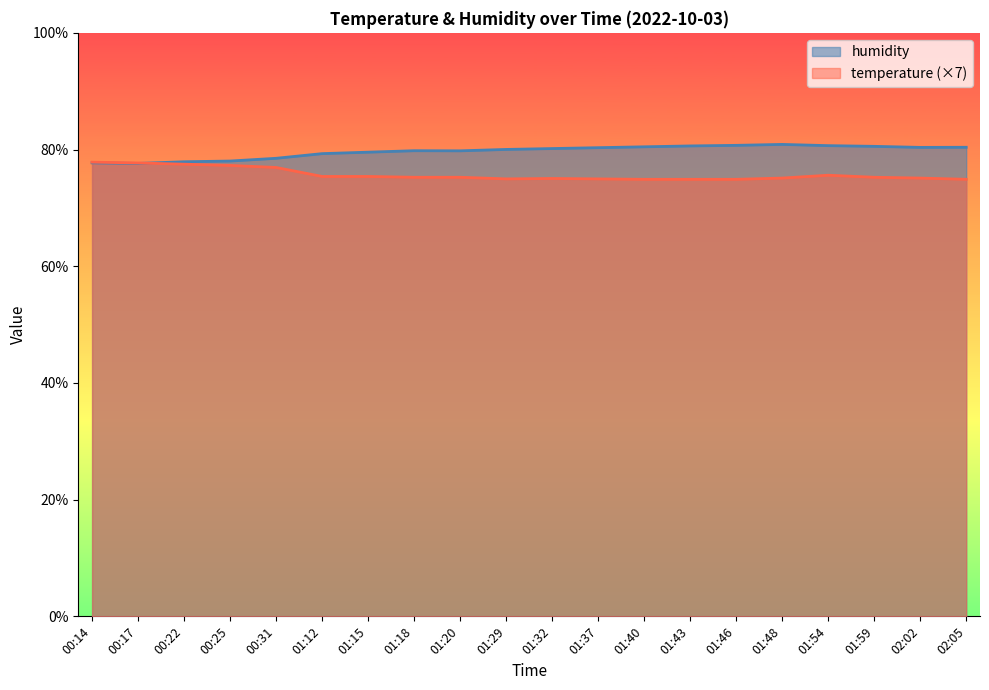

List the series in order of their peak value, highest first.

humidity, temperature (×7)